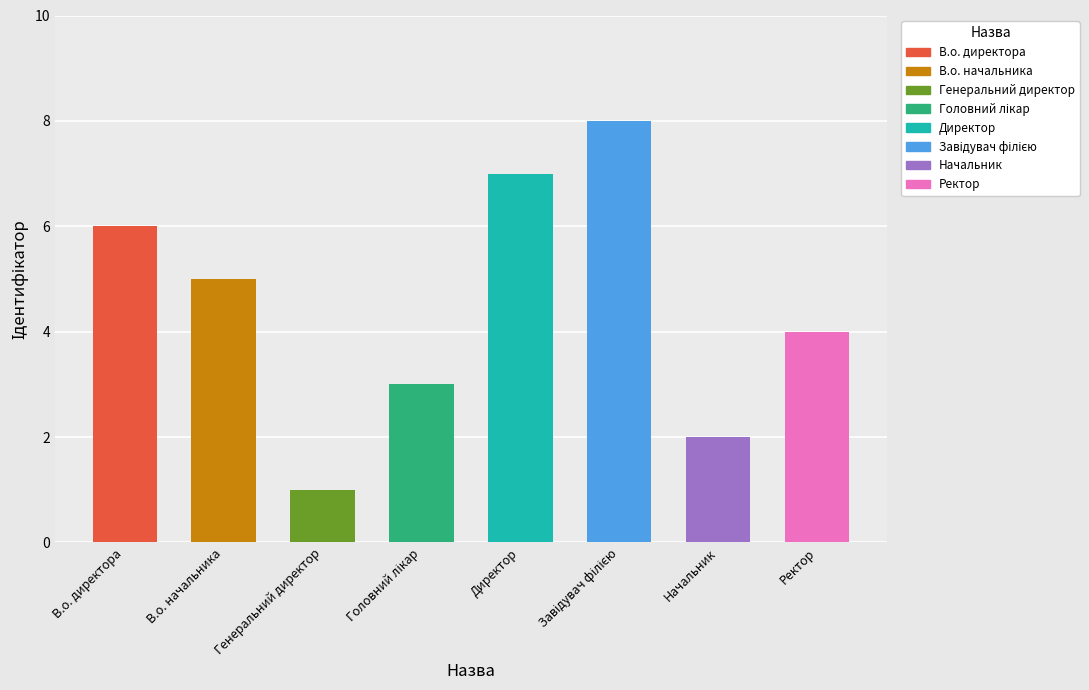

List the labels in order of value, largest first.

Завідувач філією, Директор, В.о. директора, В.о. начальника, Ректор, Головний лікар, Начальник, Генеральний директор